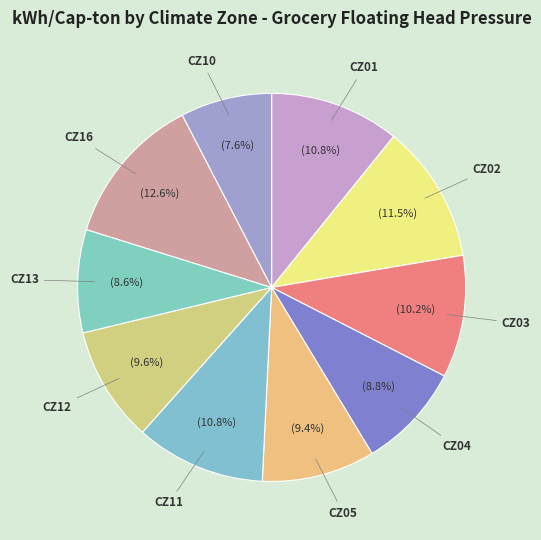

Combined, what portion of the pie is CZ05 and CZ03?

19.6%